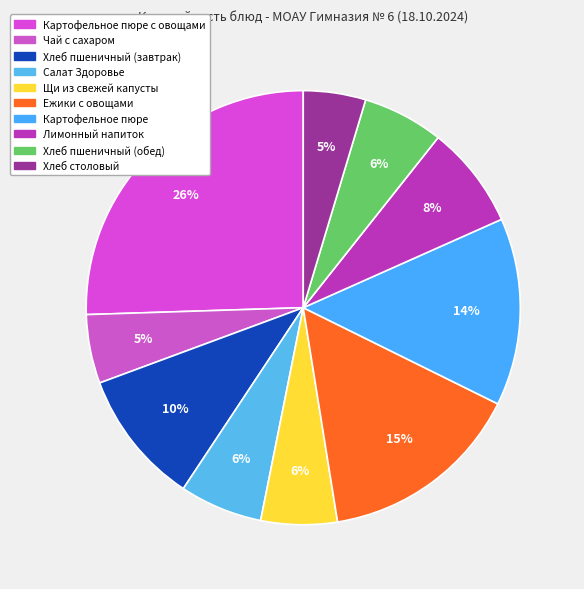

How many slices are in this pie chart?

10